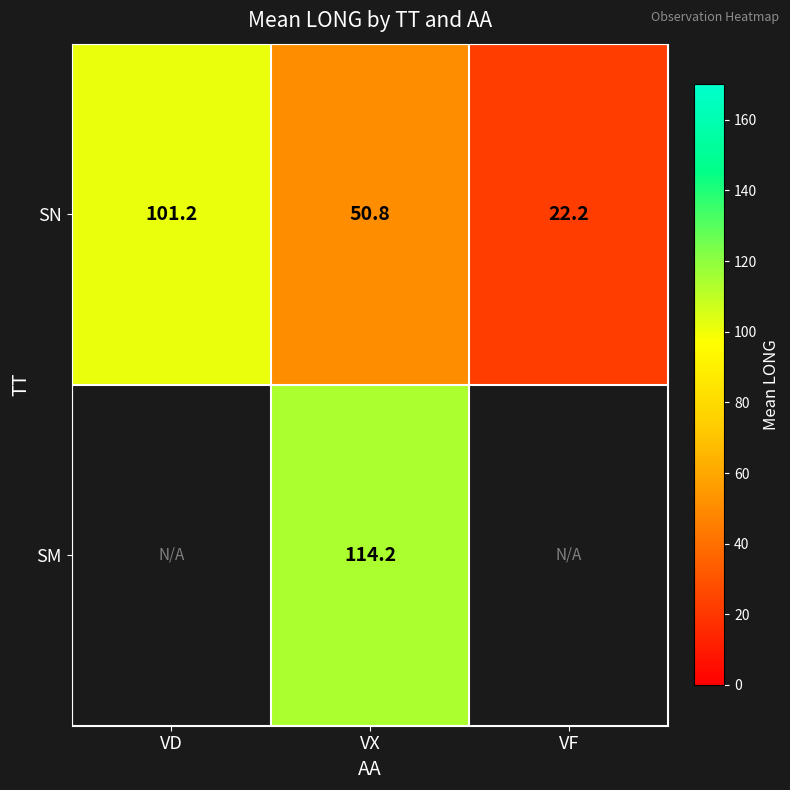

Is the value of SN at VD greater than the value of SM at VX?

No